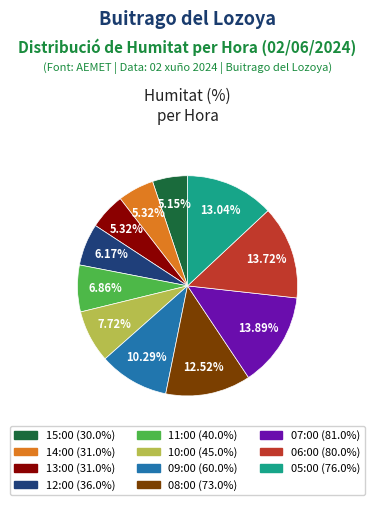

The 15:00 slice represents 5% of the pie. True or false?

True